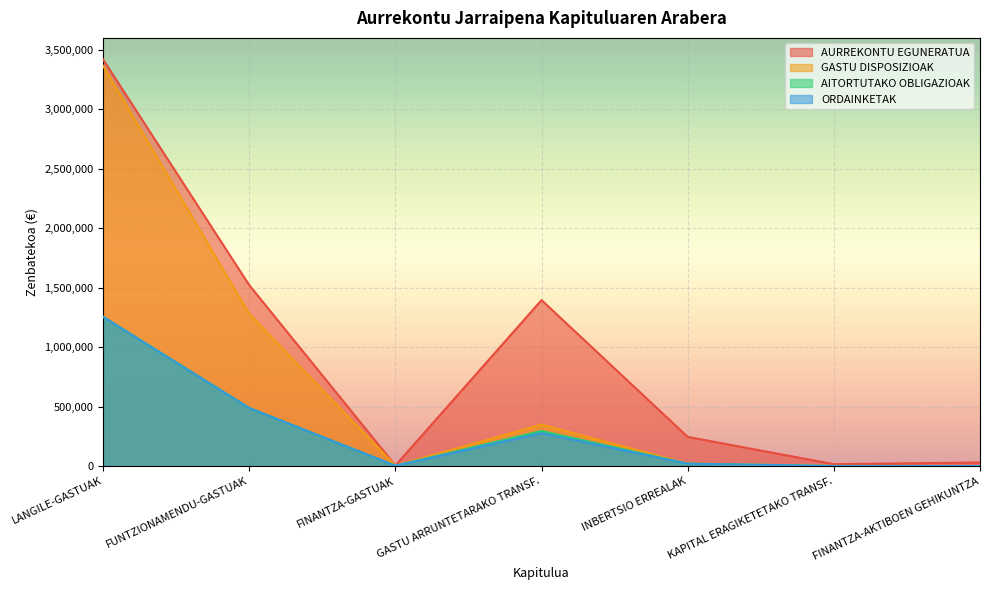

What position from the right is FUNTZIONAMENDU-GASTUAK?

6